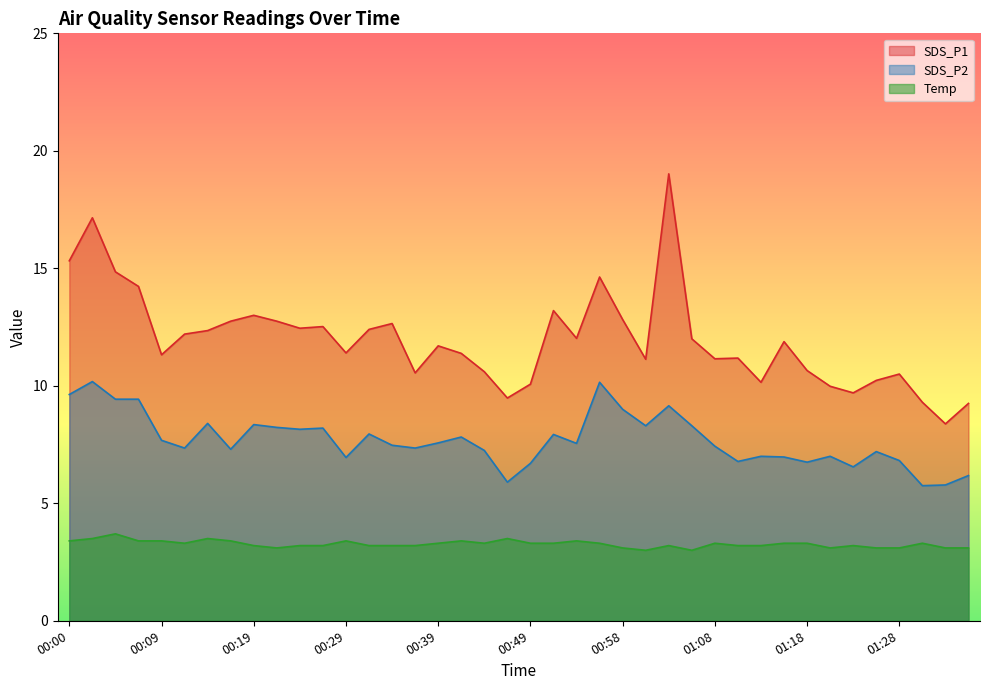

Reading right to left, transcribe all the data shown in this chart.

SDS_P1: 9.2	8.4	9.3	10.5	10.2	9.7	10.0	10.7	11.9	10.2	11.2	11.2	12.0	19.0	11.1	12.8	14.6	12.0	13.2	10.1	9.5	10.6	11.4	11.7	10.6	12.7	12.4	11.4	12.5	12.4	12.8	13.0	12.8	12.3	12.2	11.3	14.2	14.8	17.1	15.3
SDS_P2: 6.2	5.8	5.8	6.8	7.2	6.5	7.0	6.8	7.0	7.0	6.8	7.4	8.3	9.2	8.3	9.0	10.2	7.5	7.9	6.7	5.9	7.2	7.8	7.6	7.3	7.5	8.0	7.0	8.2	8.2	8.2	8.3	7.3	8.4	7.3	7.7	9.4	9.4	10.2	9.6
Temp: 3.1	3.1	3.3	3.1	3.1	3.2	3.1	3.3	3.3	3.2	3.2	3.3	3.0	3.2	3.0	3.1	3.3	3.4	3.3	3.3	3.5	3.3	3.4	3.3	3.2	3.2	3.2	3.4	3.2	3.2	3.1	3.2	3.4	3.5	3.3	3.4	3.4	3.7	3.5	3.4